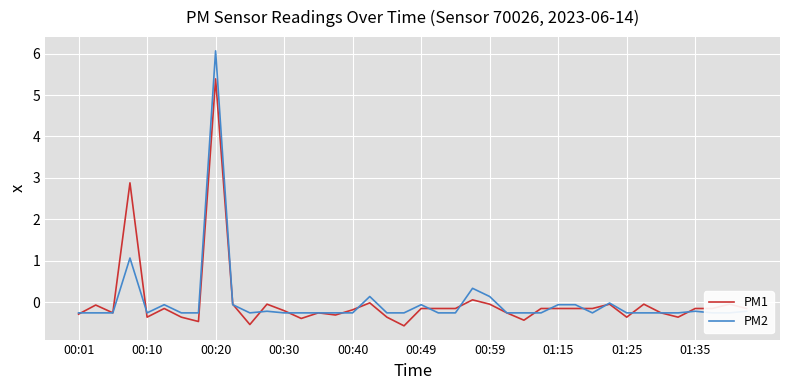

What is the highest value of the PM1 series?

5.4